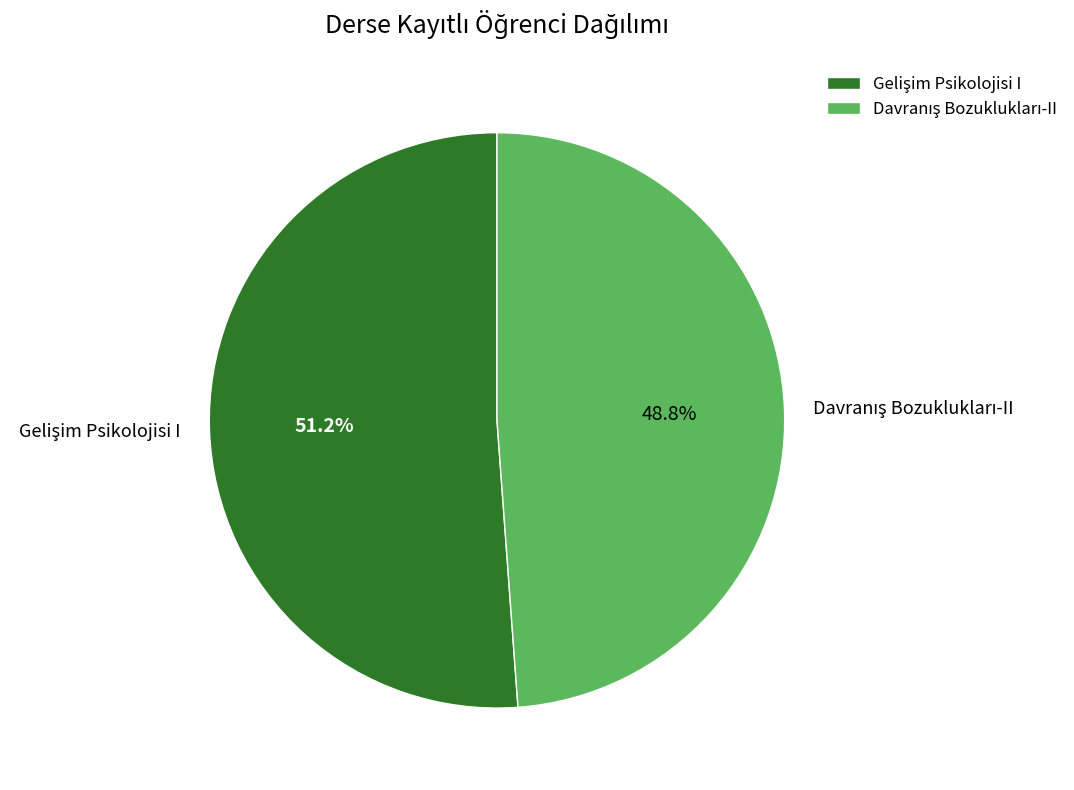

Which category has the smallest portion of the pie?

Davranış Bozuklukları-II